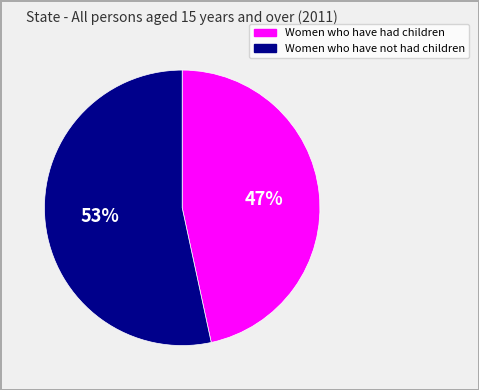

The Women who have not had children slice represents 53% of the pie. True or false?

True